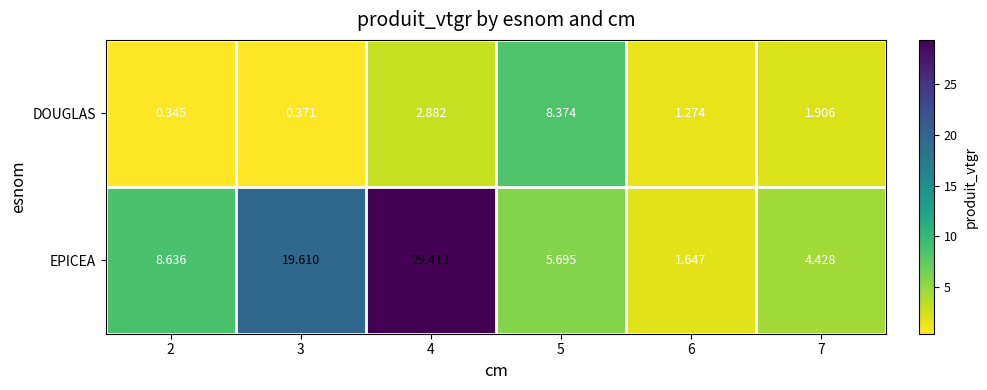

Which series has the largest total across all categories?

EPICEA